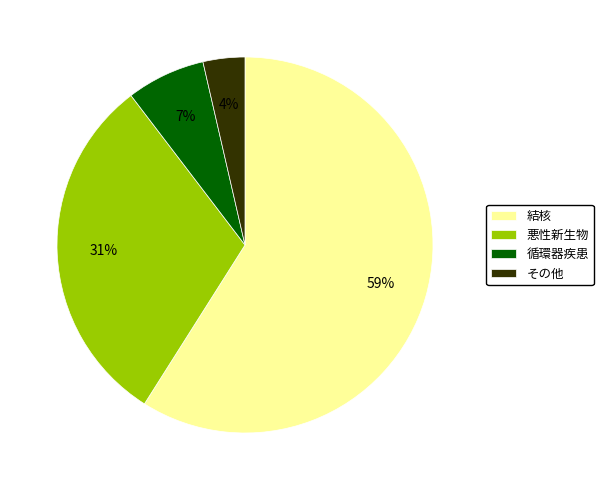

Count the number of slices in the pie.

4